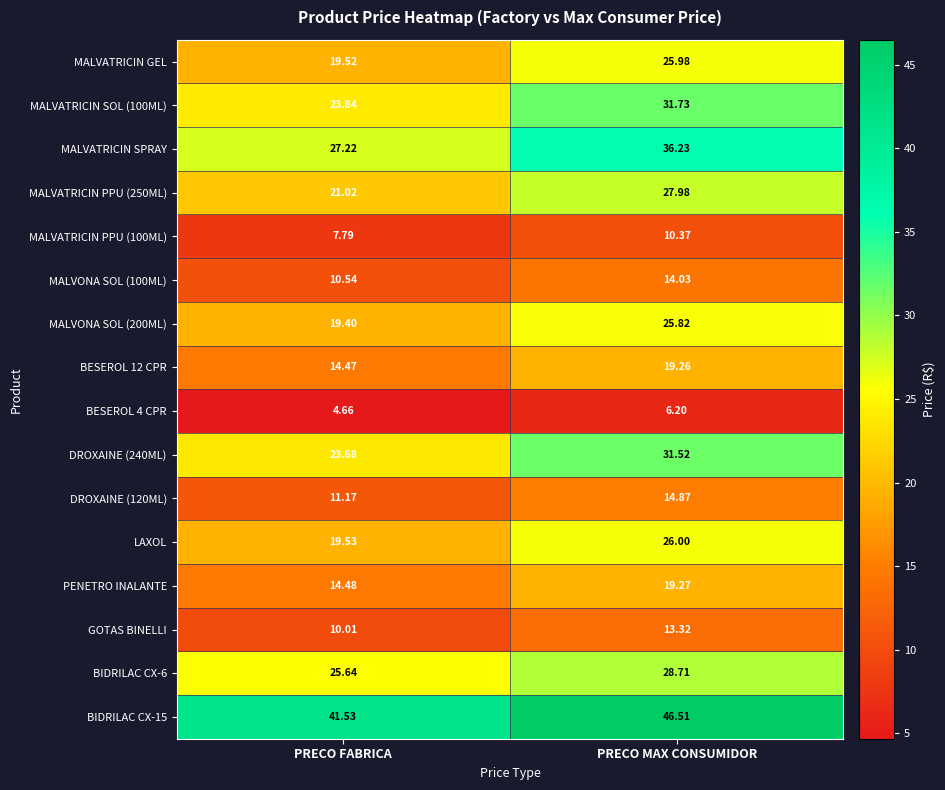

Which series has the largest range (max minus min)?

MALVATRICIN SPRAY